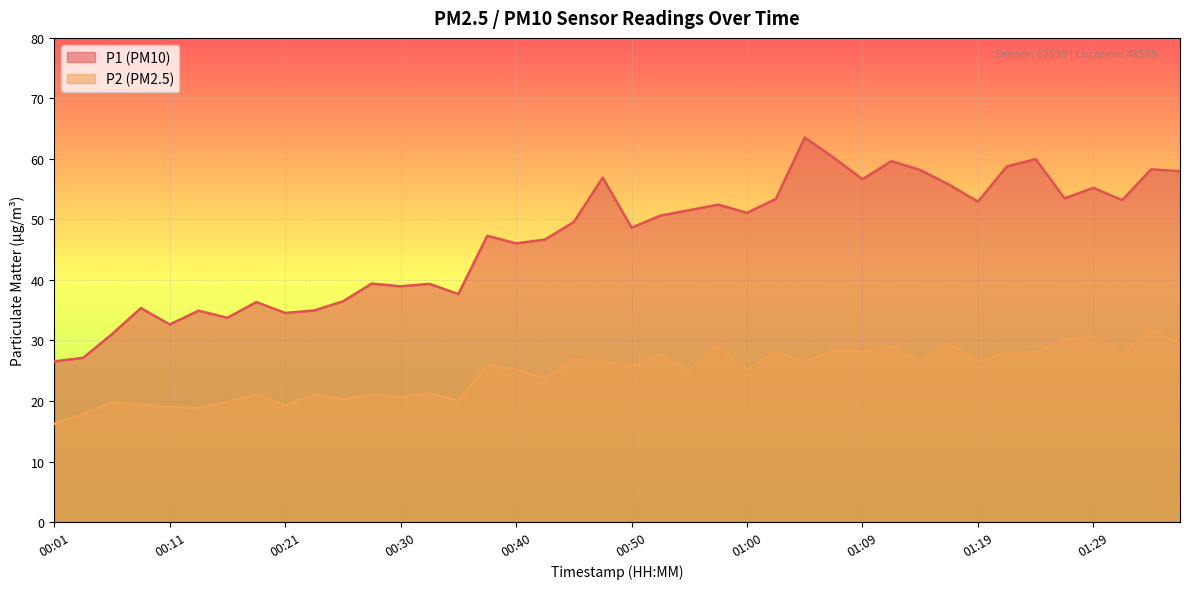

What are all the series names shown in the legend?

P1 (PM10), P2 (PM2.5)